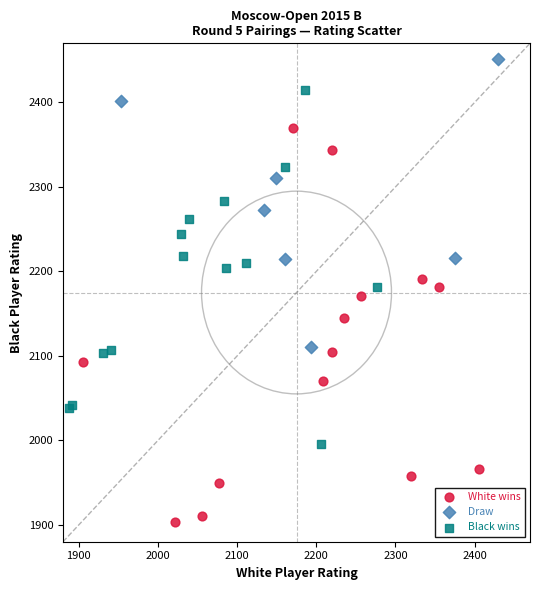

Which series has the largest Y range (max minus min)?

White wins